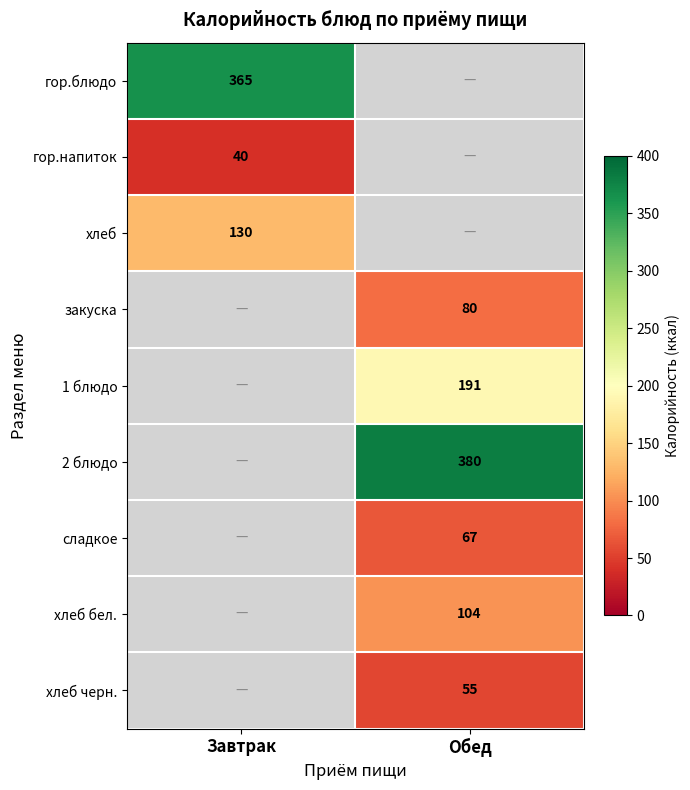

At which category does the chart reach its minimum across all series?

Завтрак